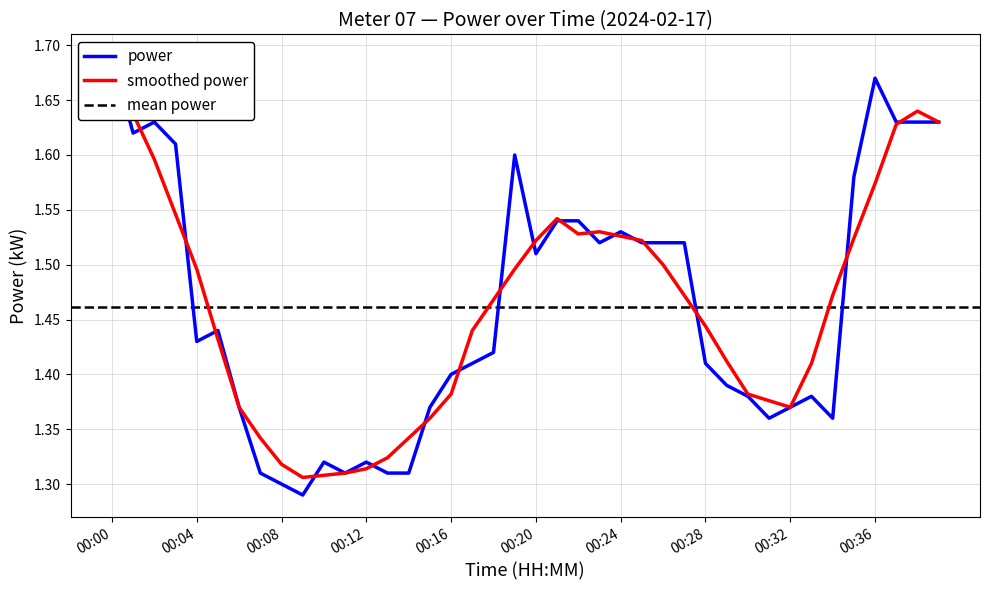

Count the values in the range 1 to 2.

40